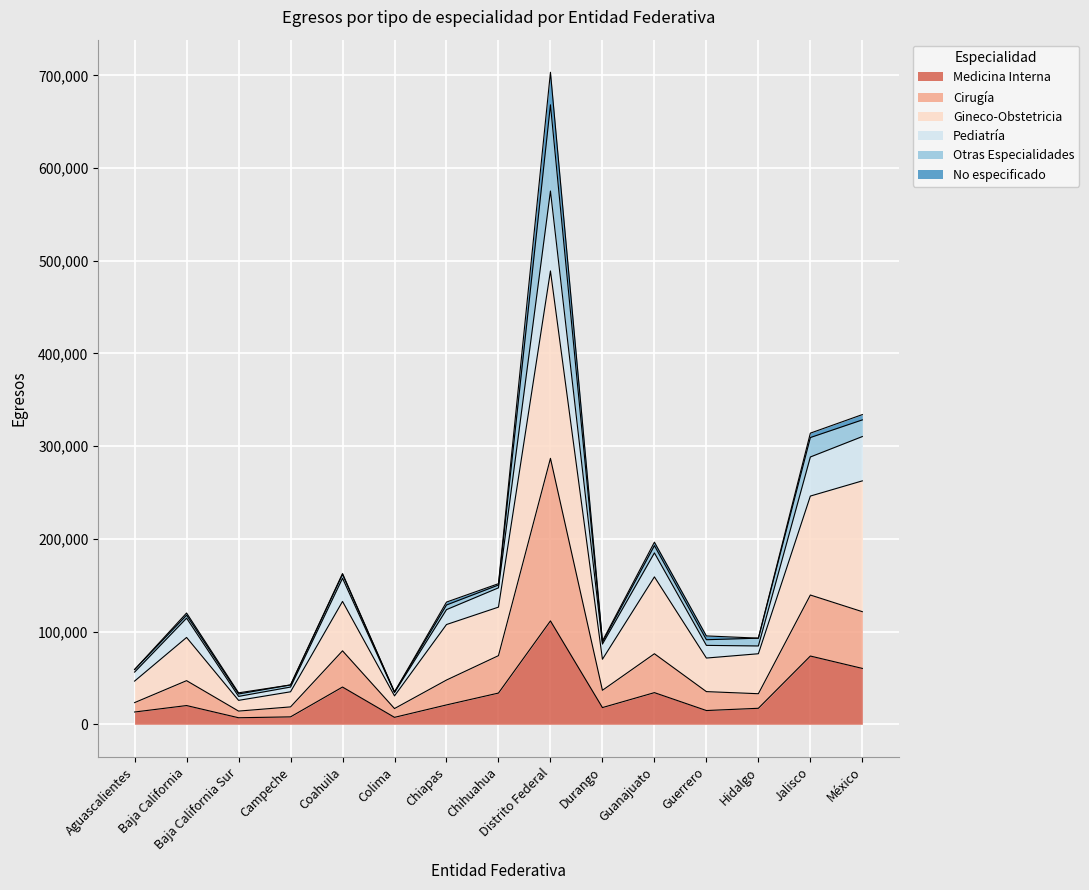

What are all the series names shown in the legend?

Medicina Interna, Cirugía, Gineco-Obstetricia, Pediatría, Otras Especialidades, No especificado